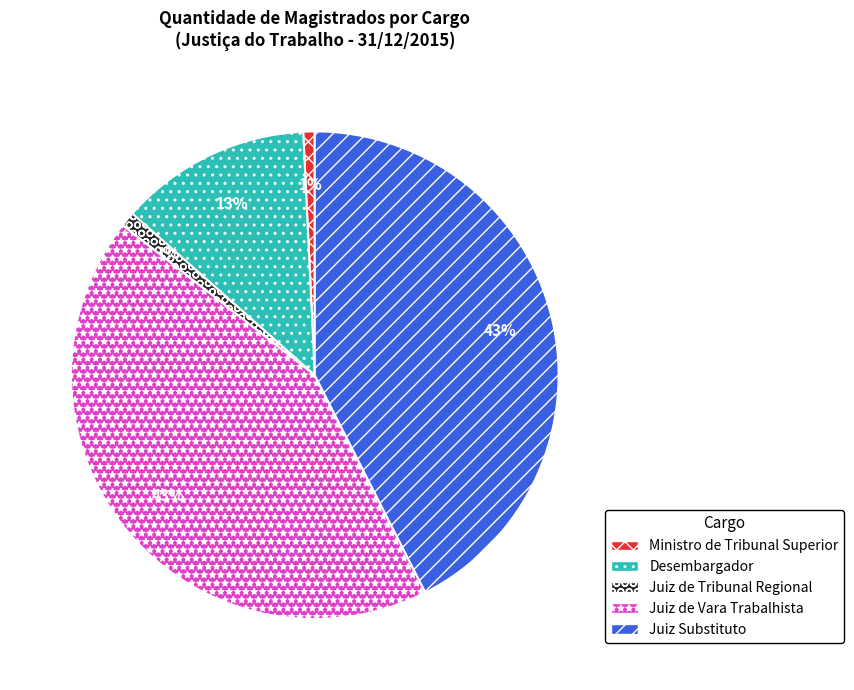

Is it true that Ministro de Tribunal Superior is 11% of the pie?

False